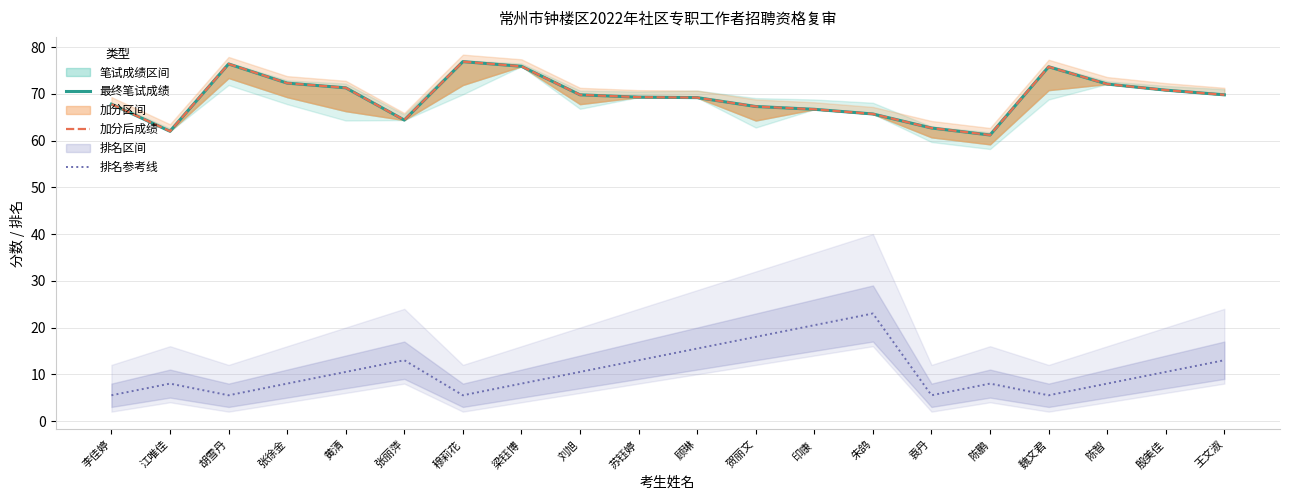

Rank the categories by 加分后成绩 value from lowest to highest.

陈鹏, 江唯佳, 袁丹, 张丽萍, 朱鸽, 印康, 贺丽文, 李佳婷, 顾琳, 苏钰婷, 刘旭, 王文淑, 殷美佳, 黄清, 陈智, 张徐金, 魏文君, 梁钰博, 胡雪丹, 穆莉花